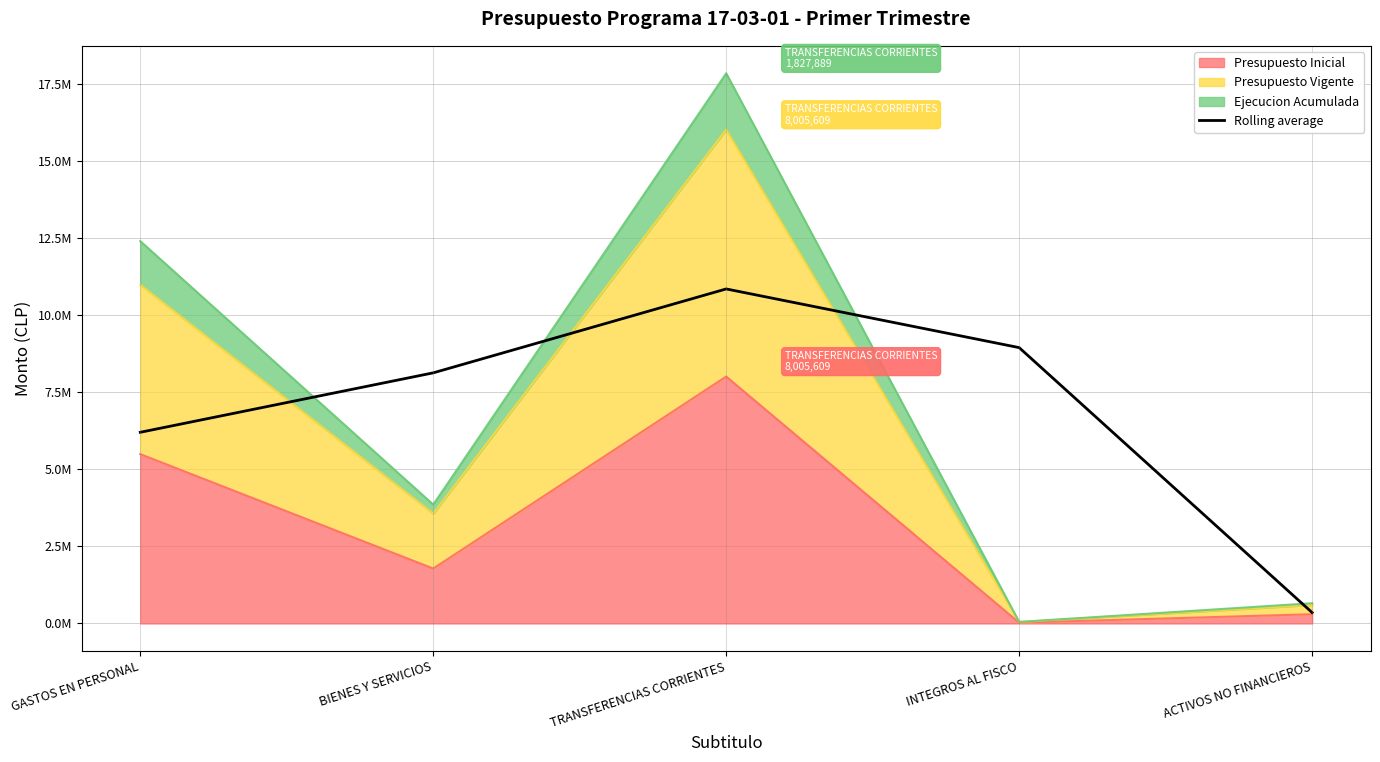

Which has a higher value, BIENES Y SERVICIOS or TRANSFERENCIAS CORRIENTES?

TRANSFERENCIAS CORRIENTES